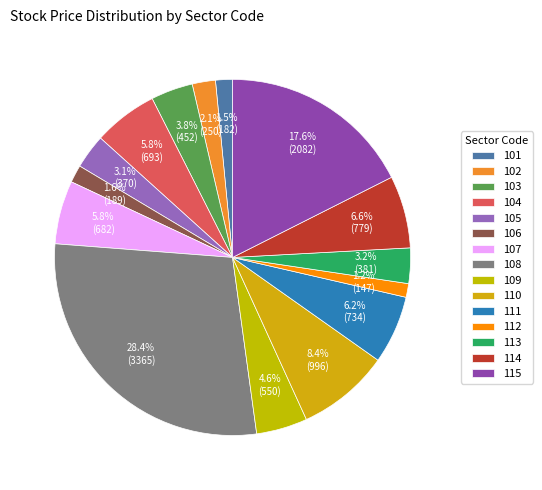

To the nearest percent, what percentage of the pie is 102?

2%